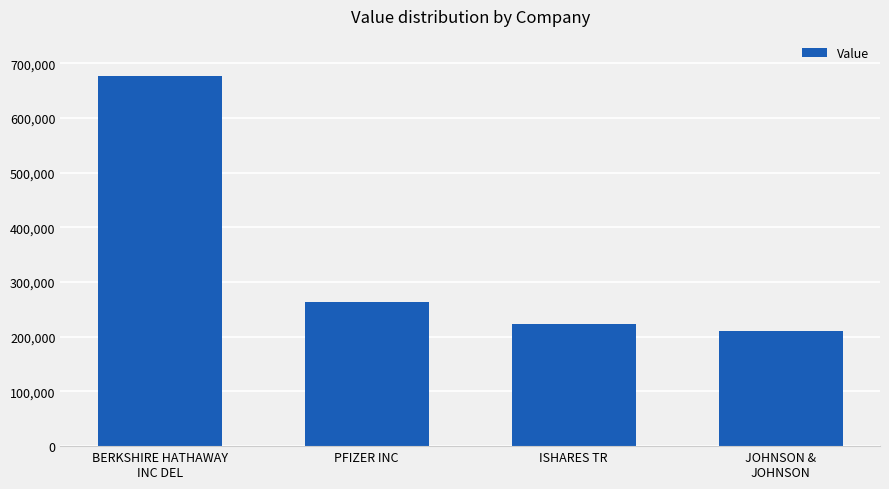

Does the chart contain stacked bars?

No